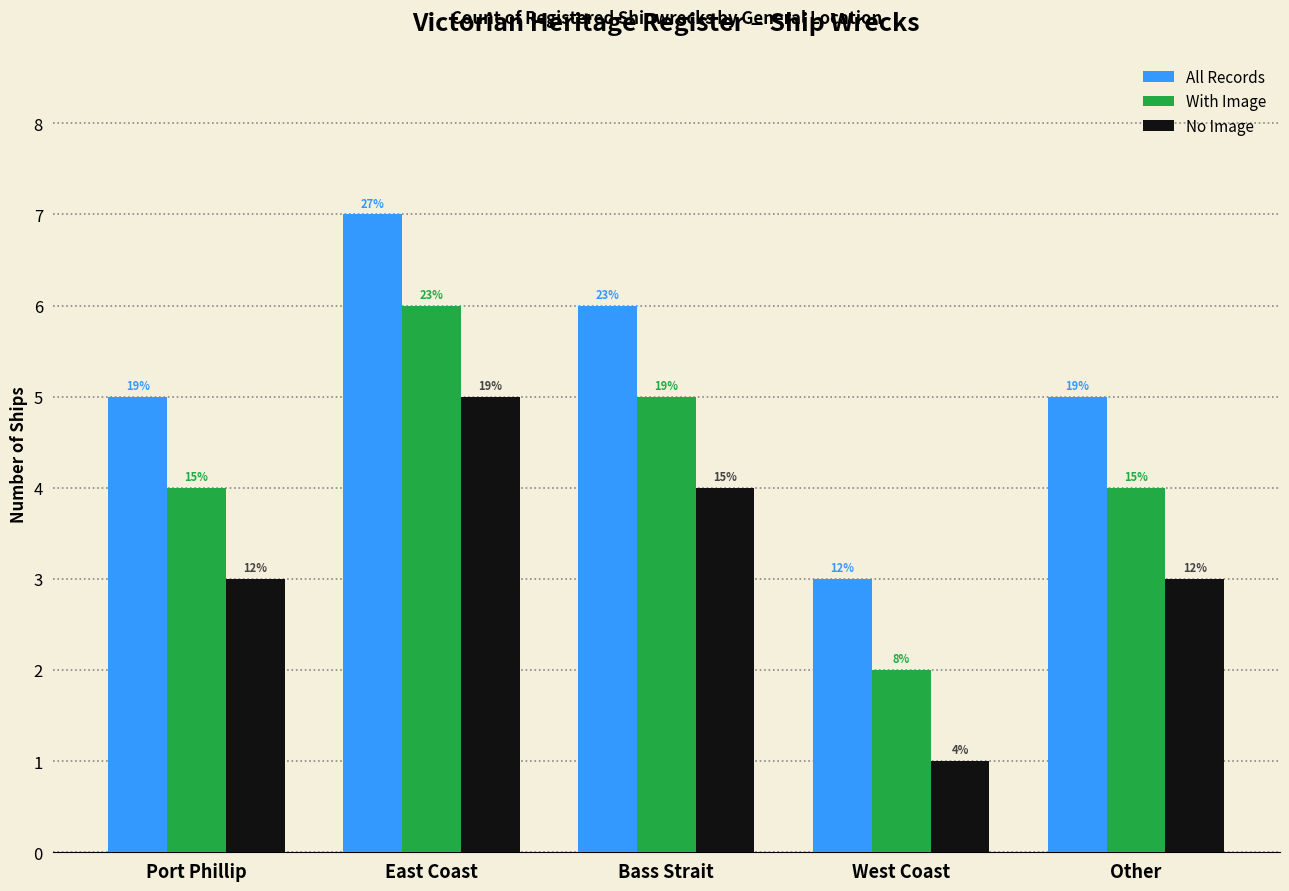

How many groups of bars are there?

5